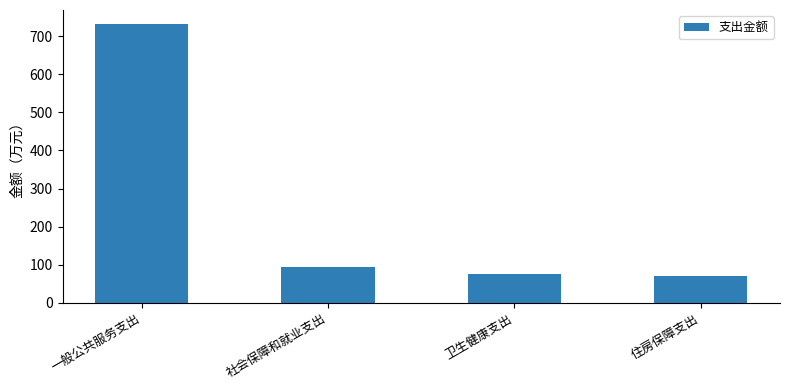

Where does the data first go above 94?

一般公共服务支出